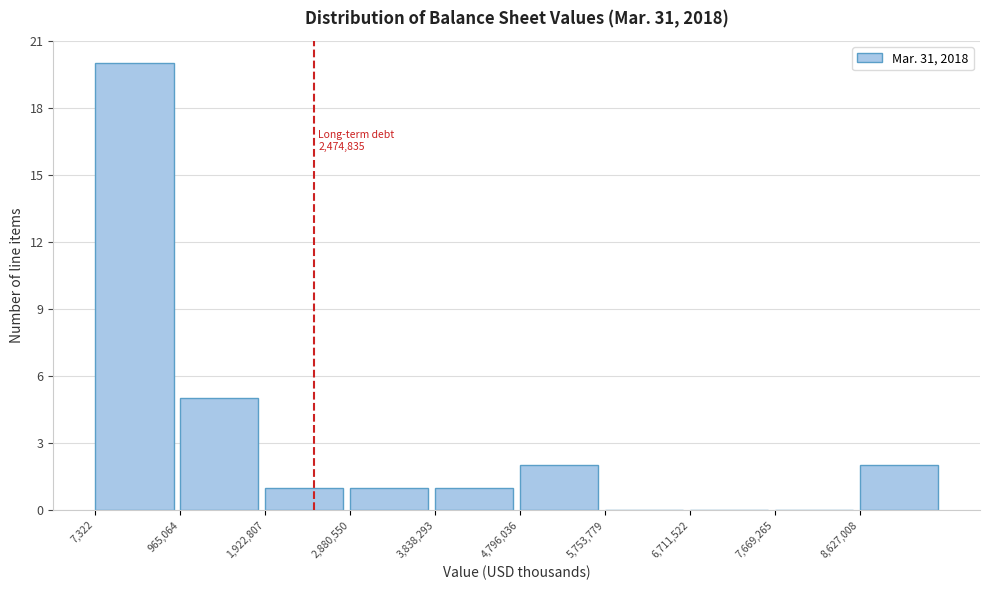

Over which range of the x-axis is the bar tallest?

0 to 1000000